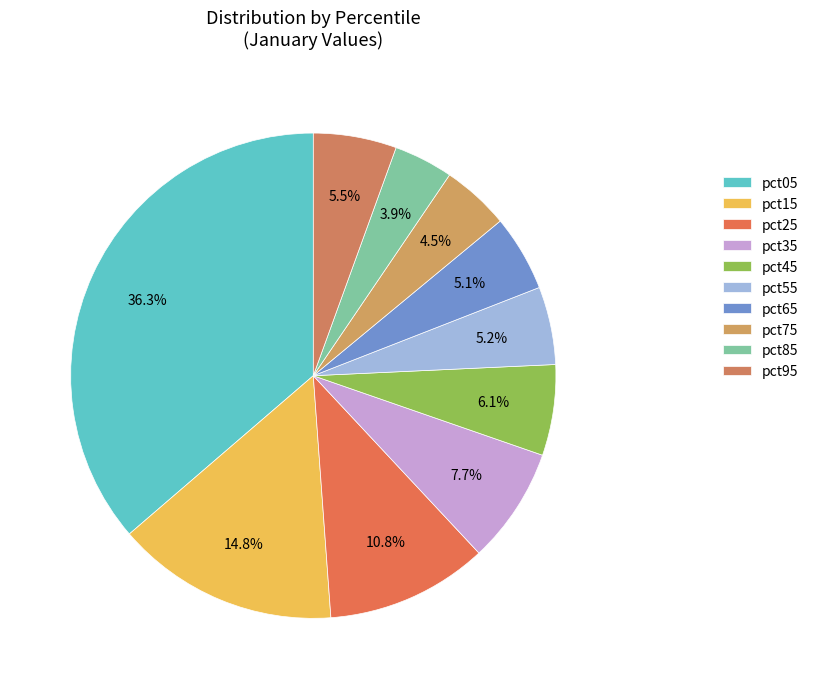

Does any single category account for the majority?

No